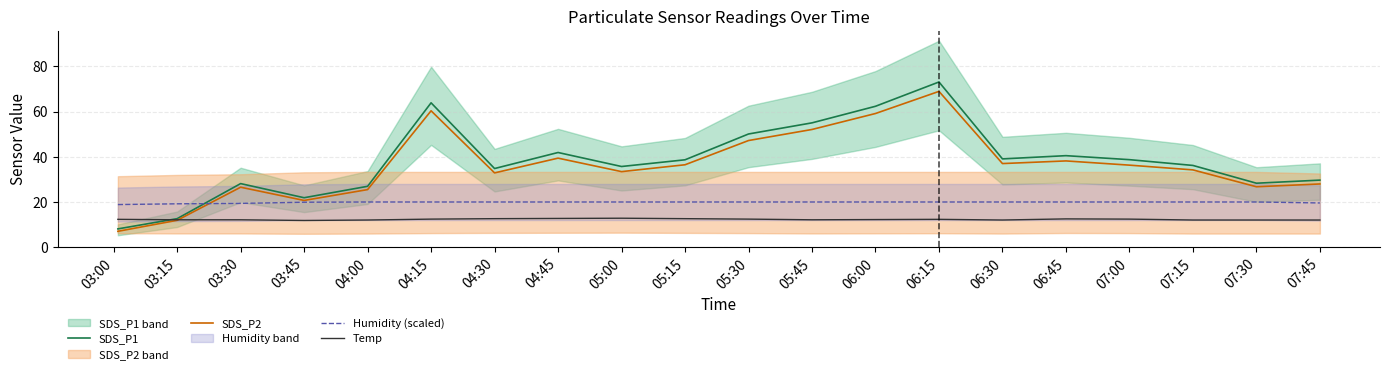

Which has a higher value, 07:00 or 03:45?

07:00